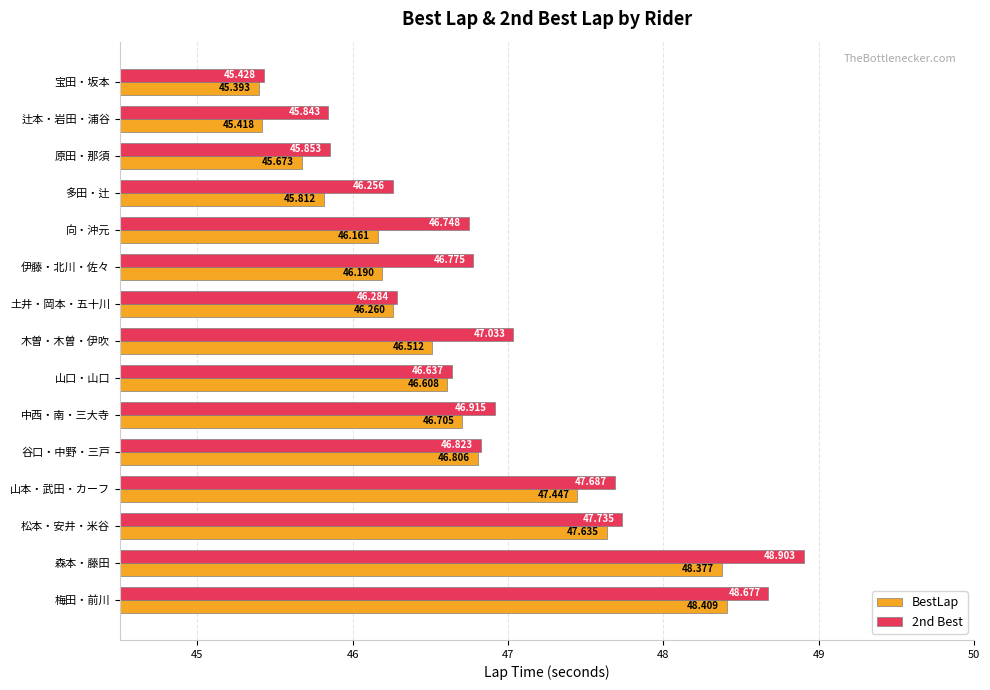

Where is BestLap nearest to the value 46?

向・沖元